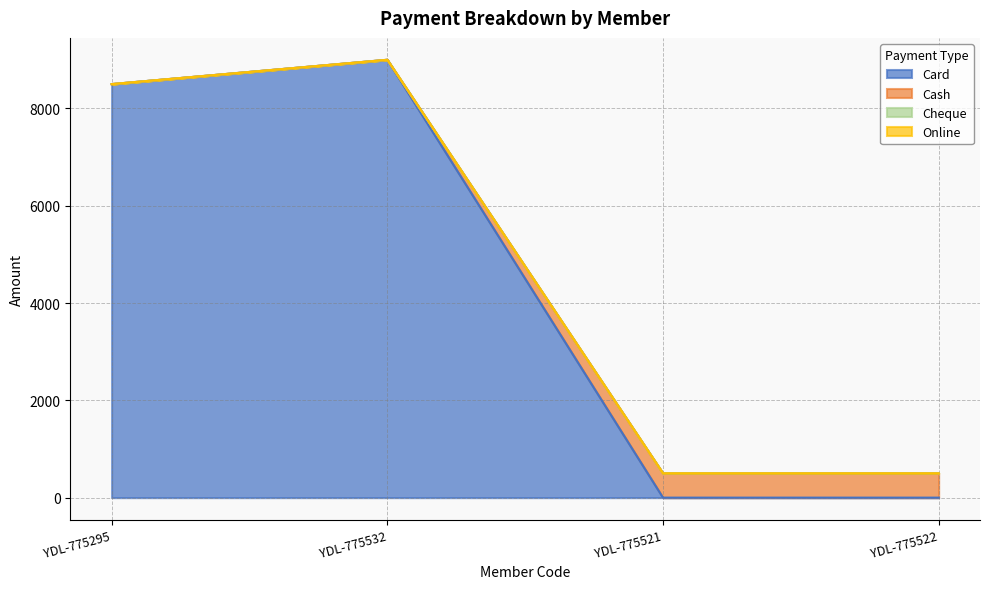

Where is the first local maximum for Cash?

YDL-775532